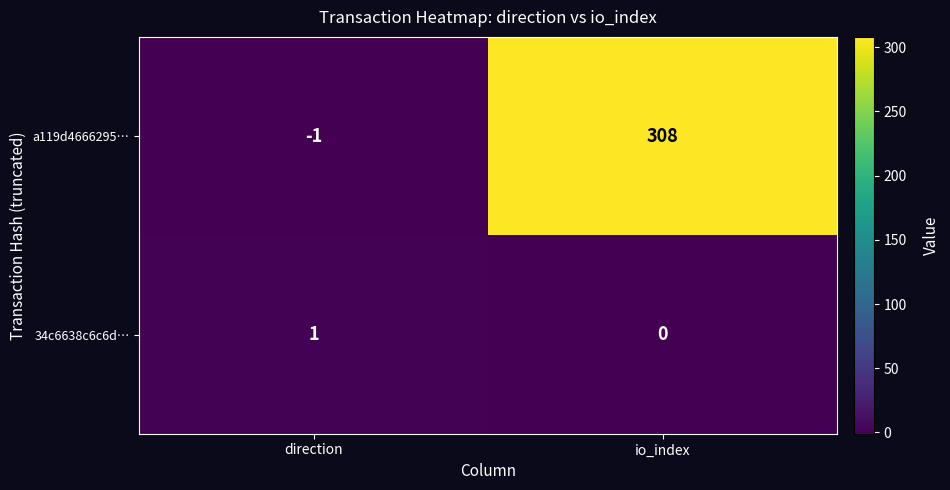

Reading left to right, what are all the values shown in this chart?

a119d4666295…: direction=-1	io_index=308
34c6638c6c6d…: direction=1	io_index=0